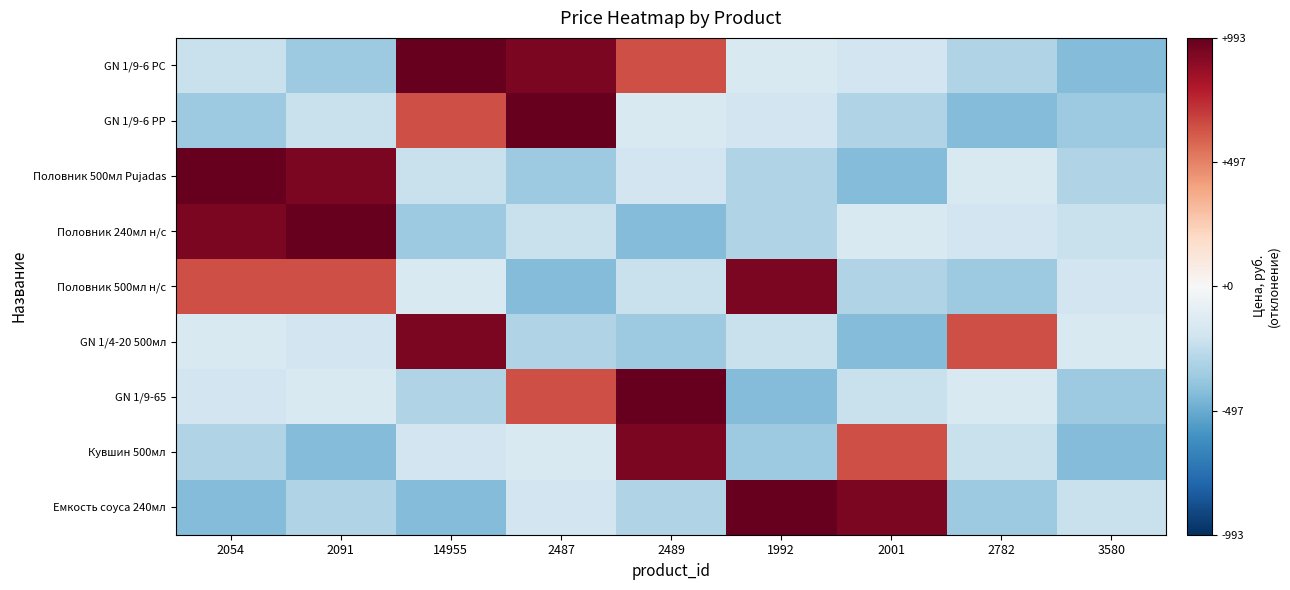

Which category has the lowest value across all series?

3580